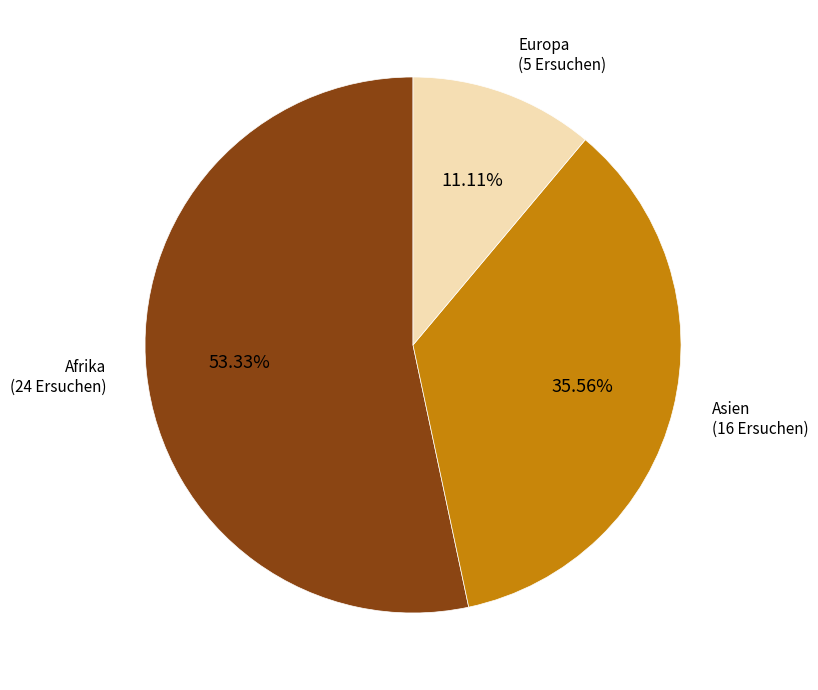

Is there a majority slice in this chart?

Yes